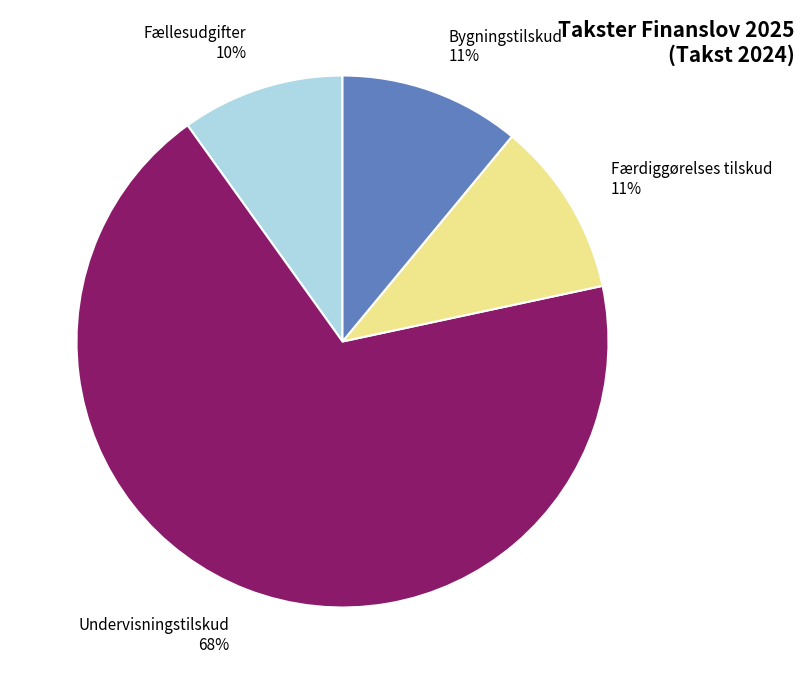

Which slice is the smallest?

Fællesudgifter